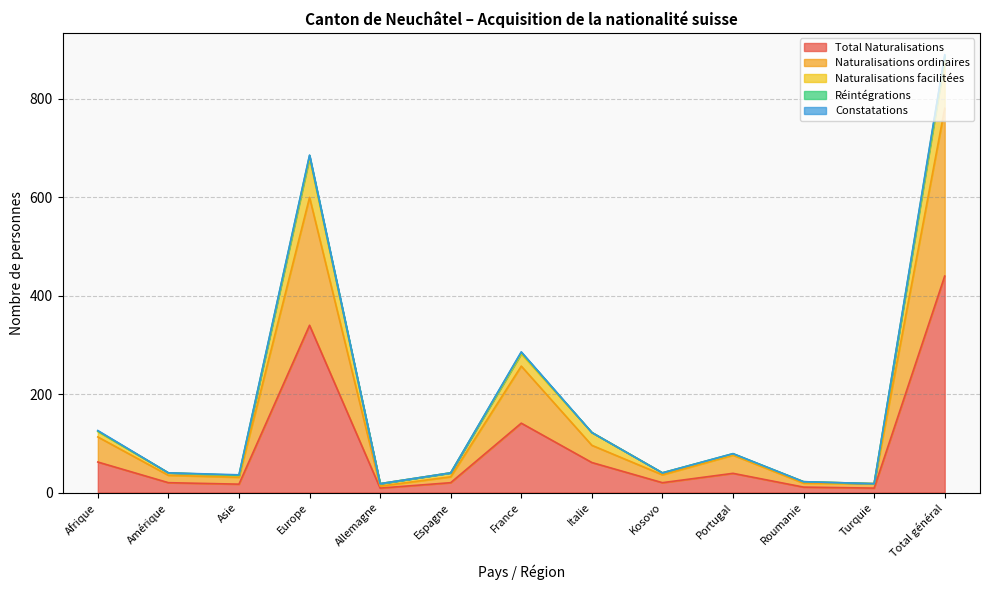

True or false: Naturalisations ordinaires has more than 2 interior local peaks.

True